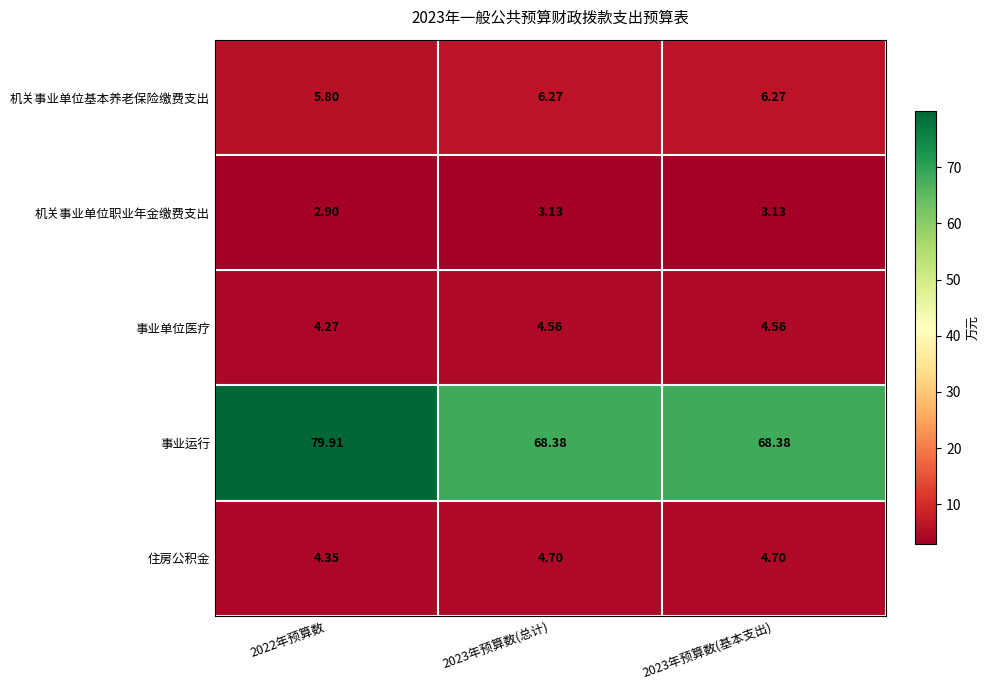

What is the smallest value displayed?

2.9